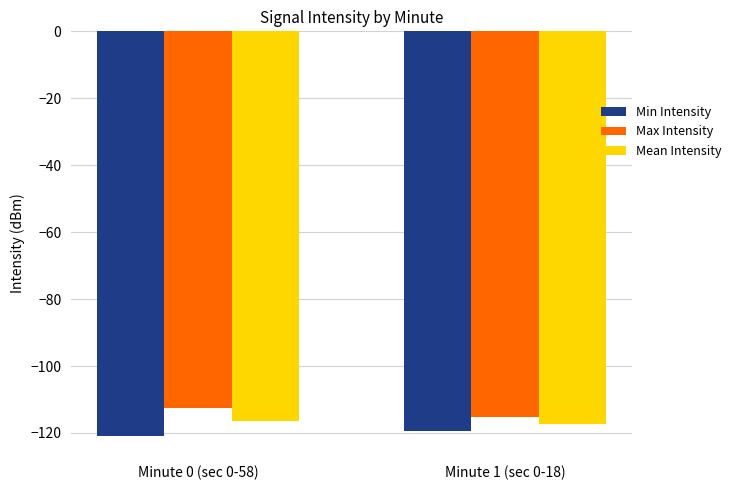

Reading right to left, transcribe all the data shown in this chart.

Min Intensity: -119.4	-120.8
Max Intensity: -115.1	-112.5
Mean Intensity: -117.3	-116.5